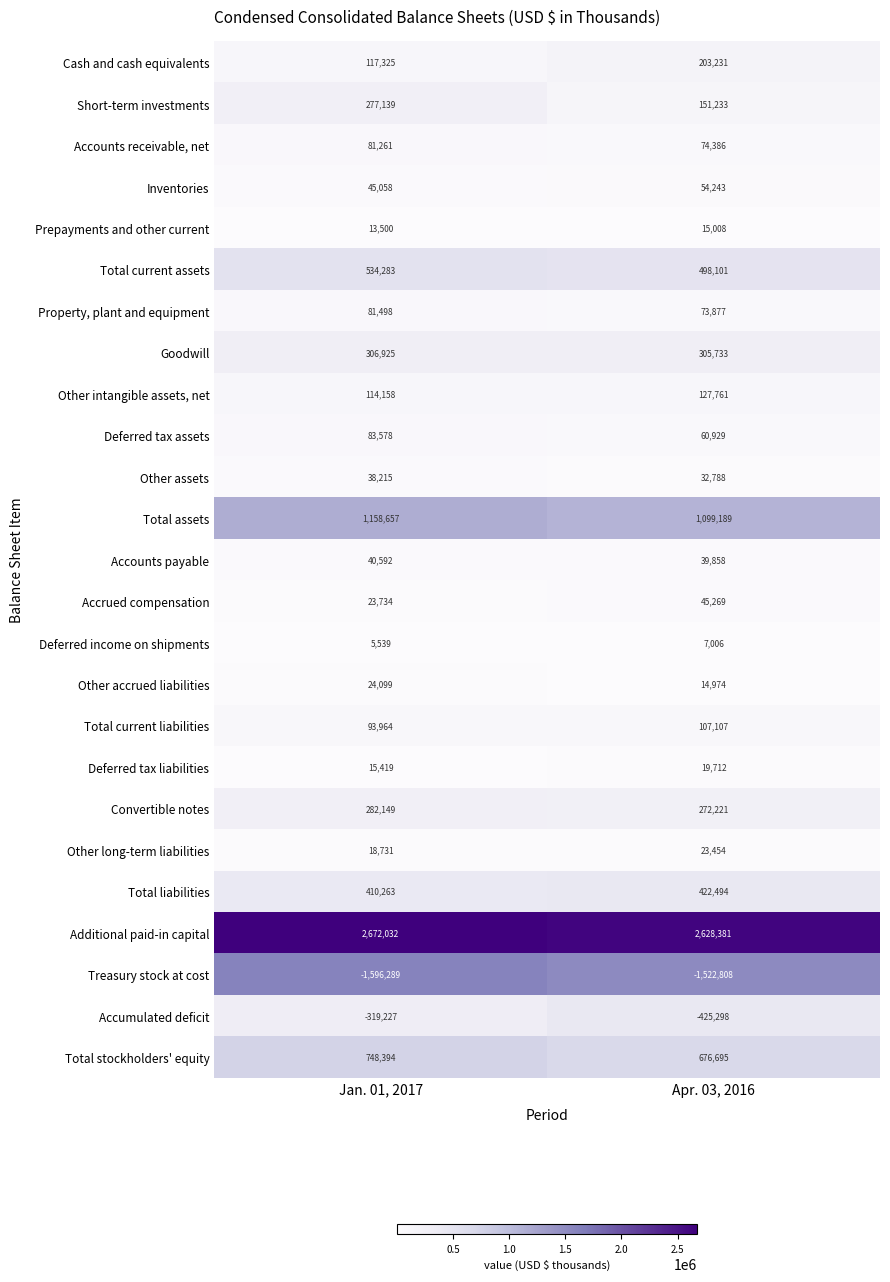

What is the difference between the maximum and minimum values in the Deferred tax liabilities series?

4293